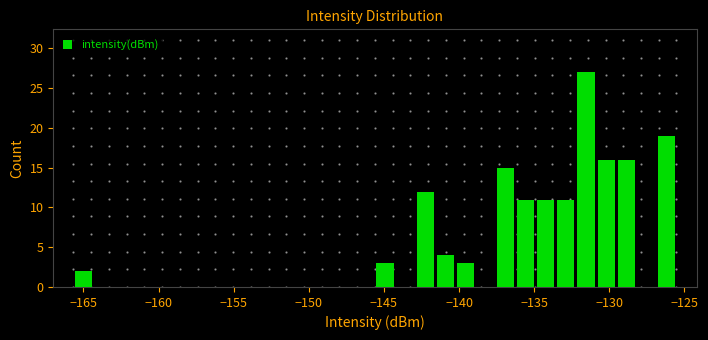

Read against the x-axis, roughly where is the centre of the tallest bar?

-131.5